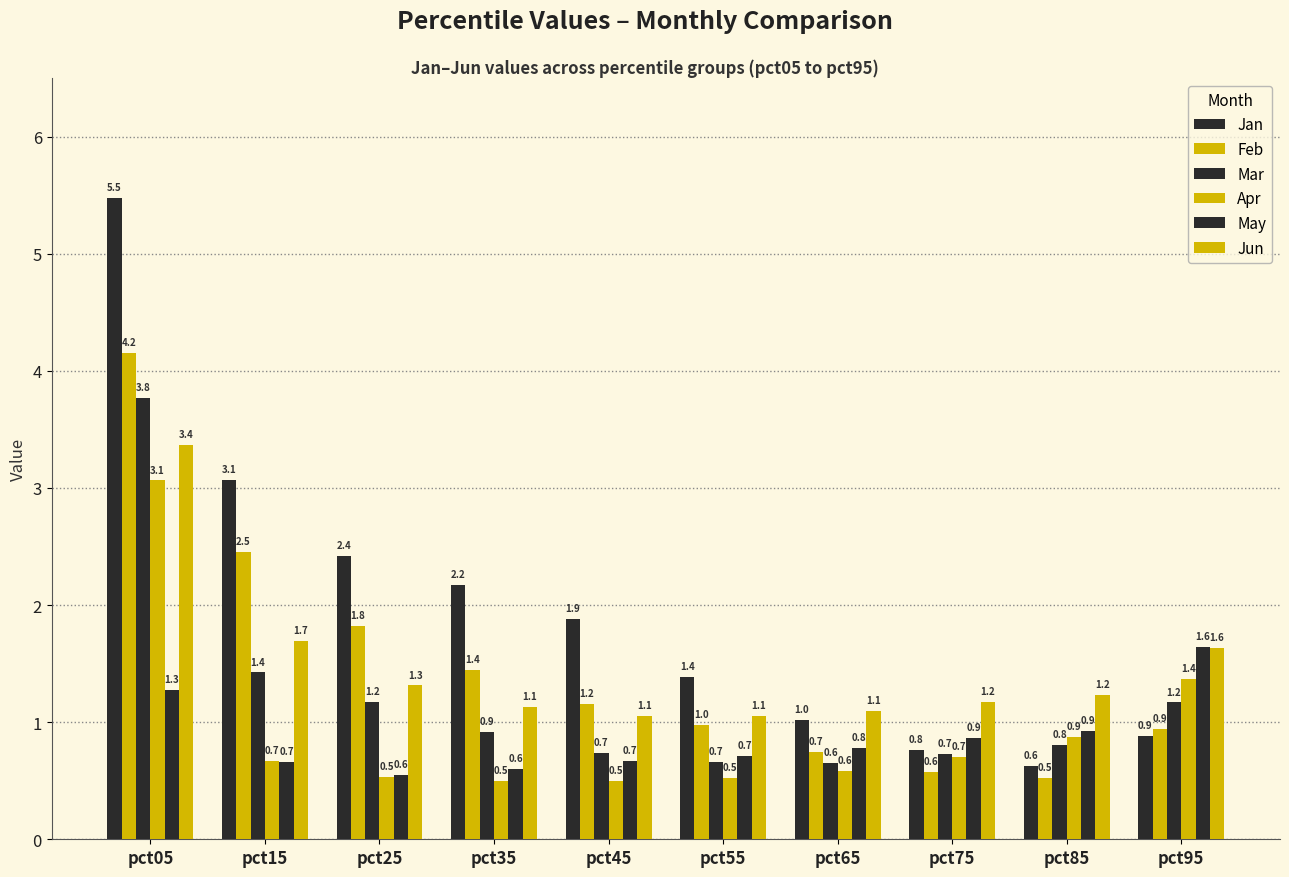

What is the total value across all series at pct65?

4.9